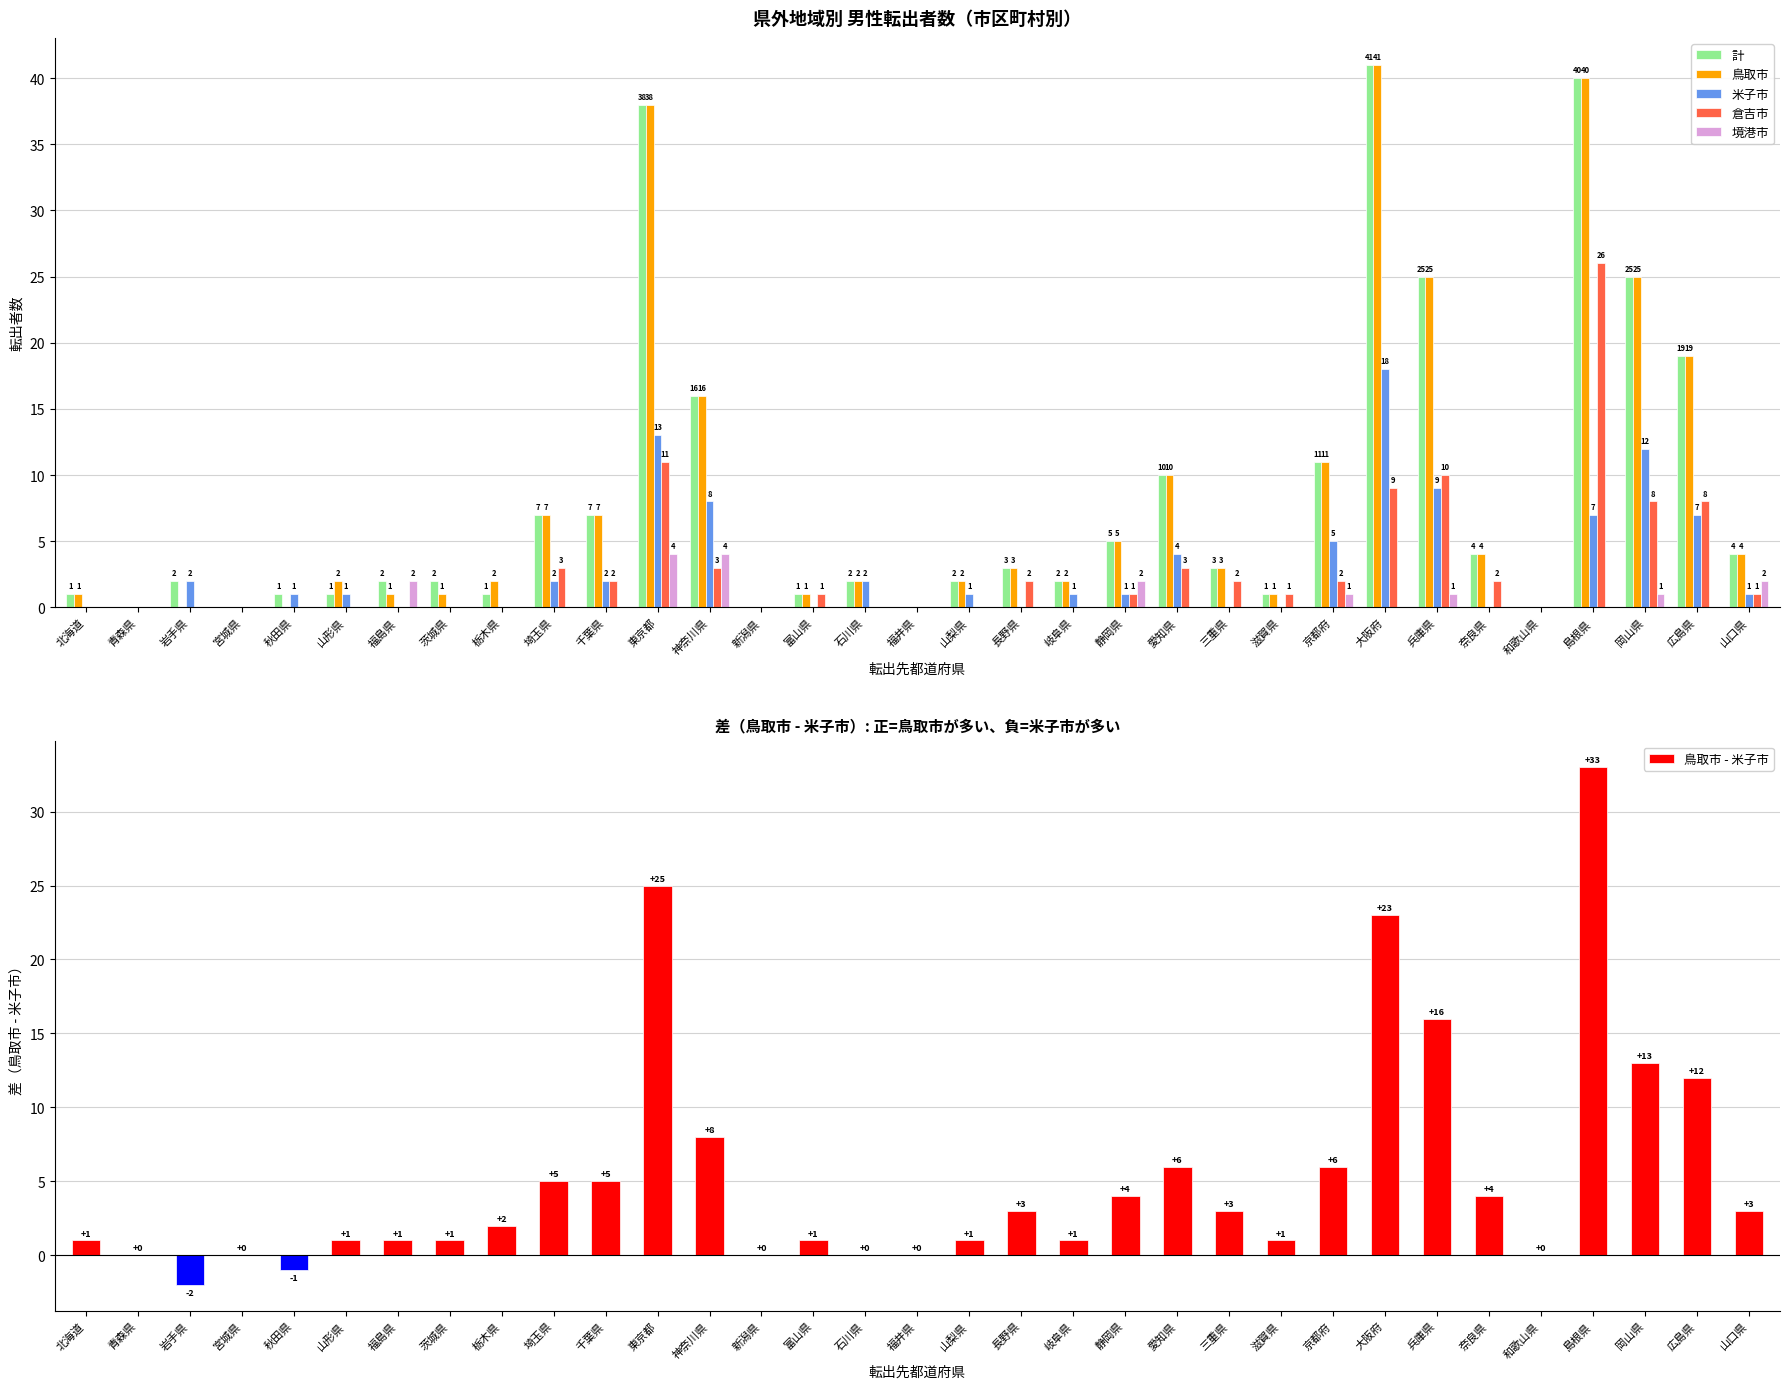

The value of 境港市 at 和歌山県 is 0. True or false?

True